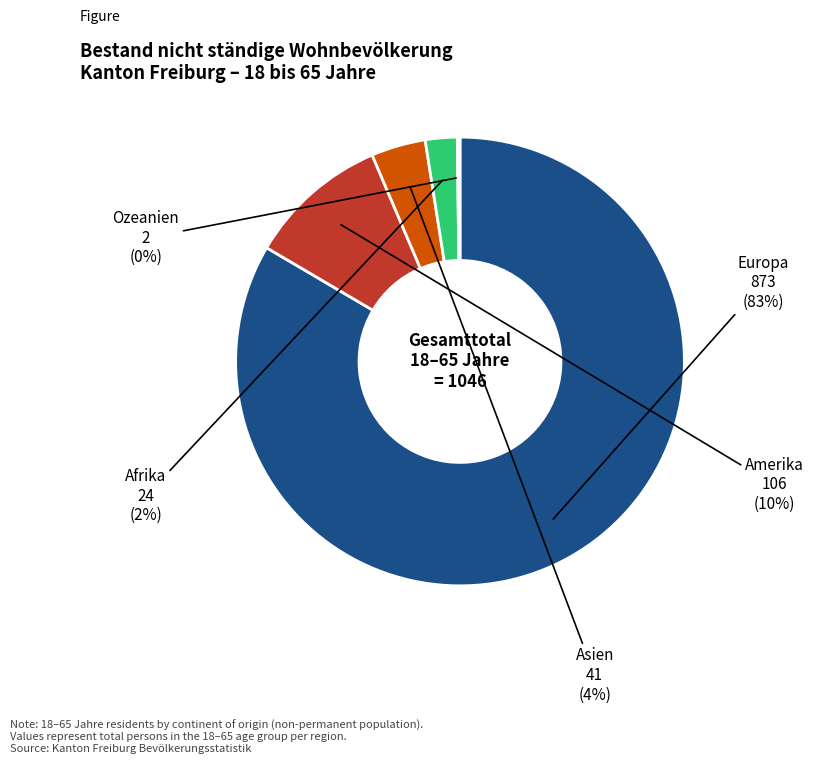

Is there a majority slice in this chart?

Yes